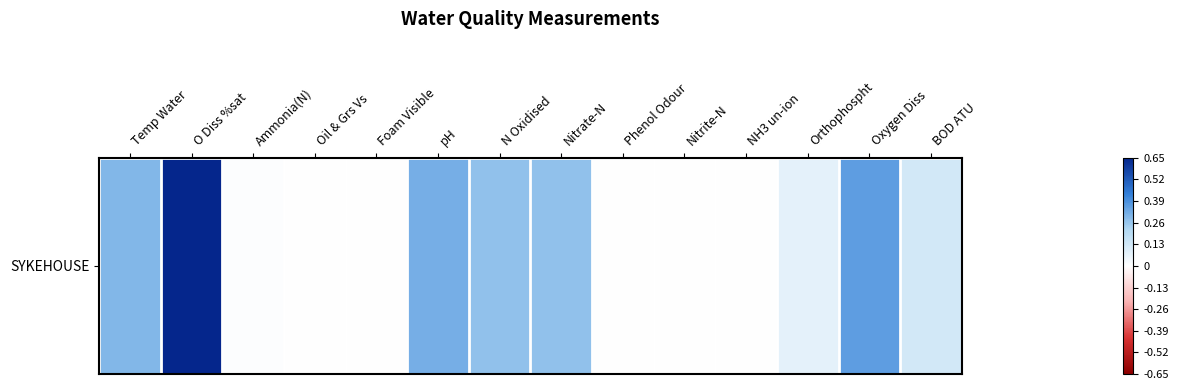

Reading left to right, what are all the values shown in this chart?

0.3	0.7	0.0	0.0	0.0	0.3	0.3	0.3	0.0	0.0	0.0	0.1	0.4	0.1